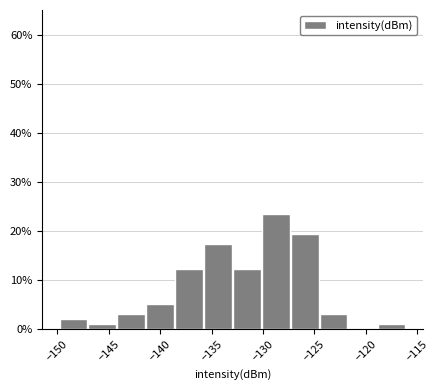

Which range on the x-axis has the tallest bar?

-130.0 to -127.5